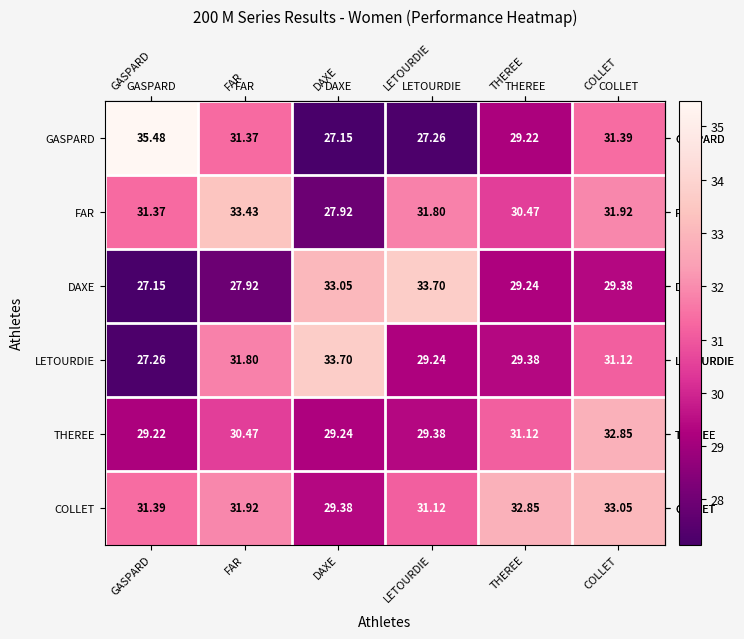

List the labels in order of THEREE value, smallest first.

GASPARD, DAXE, LETOURDIE, FAR, THEREE, COLLET